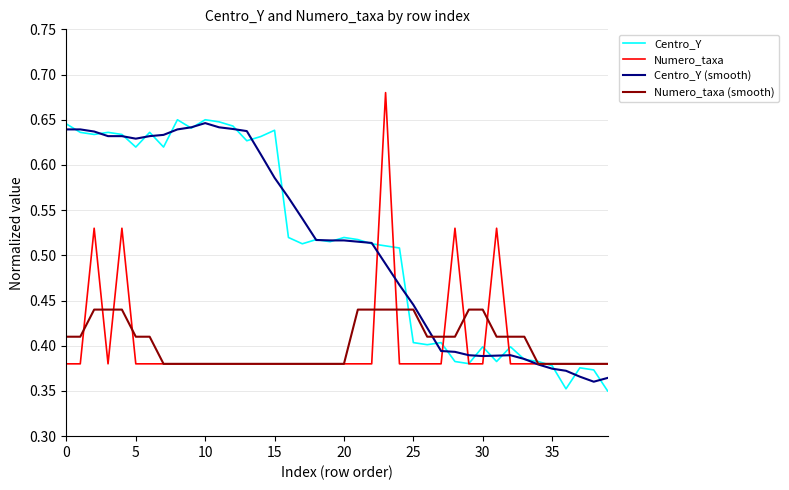

What is the label of the 9th point from the right?

31